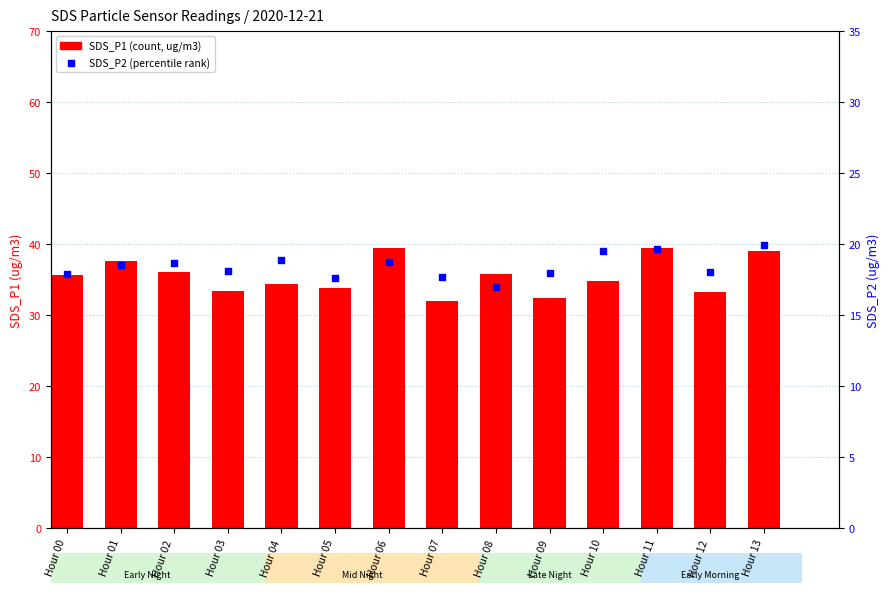

Is the value of SDS_P2 at Hour 09 greater than the value of SDS_P1 at Hour 09?

No